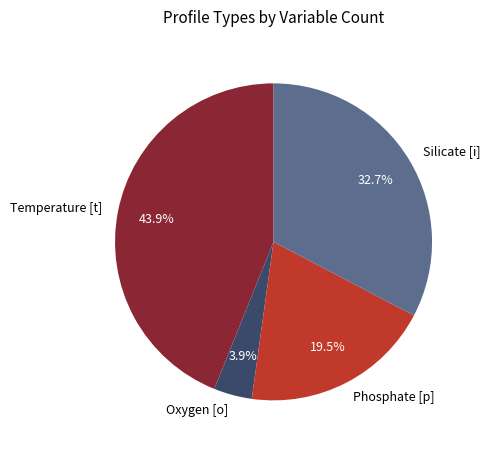

What is the ratio of the value at Oxygen [o] to the value at Temperature [t]?

0.1